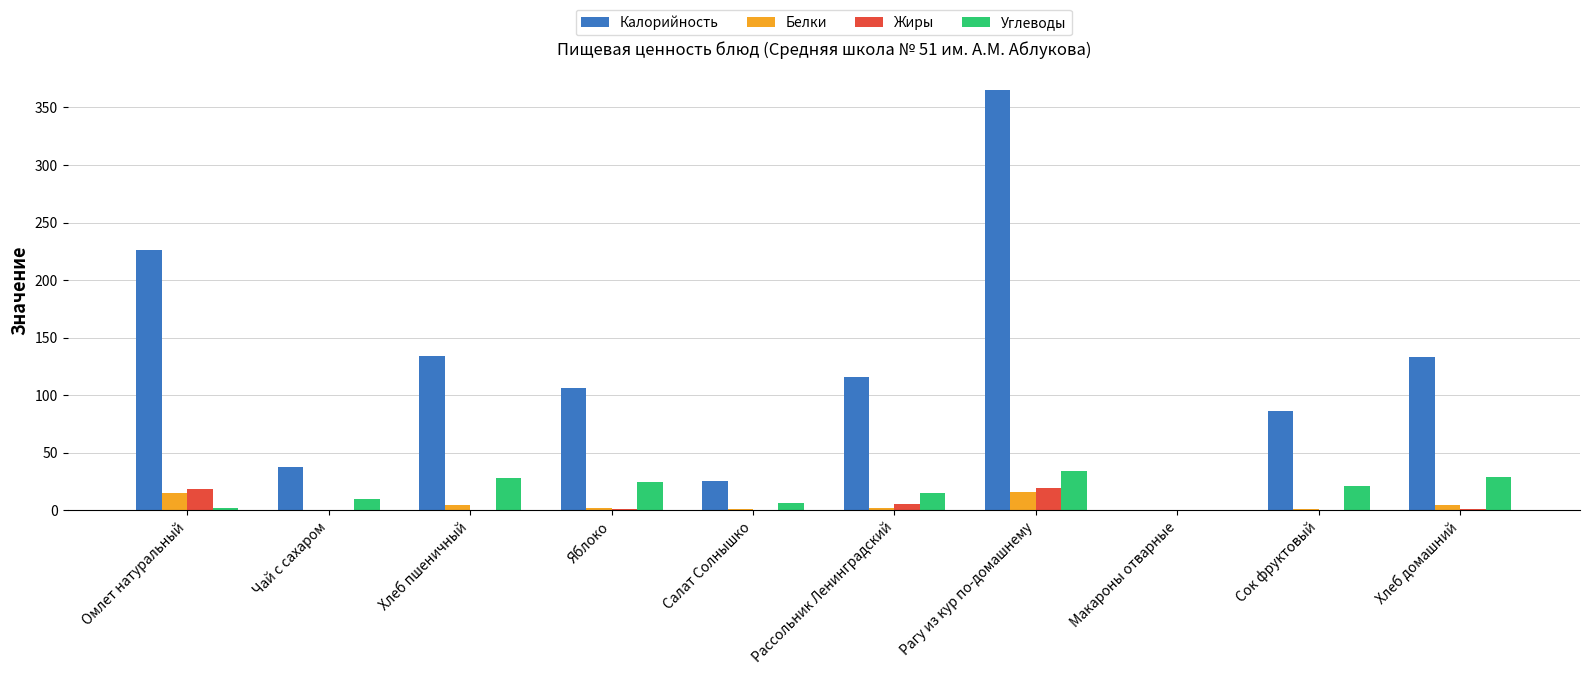

At which category is the sum across all series the highest?

Рагу из кур по-домашнему